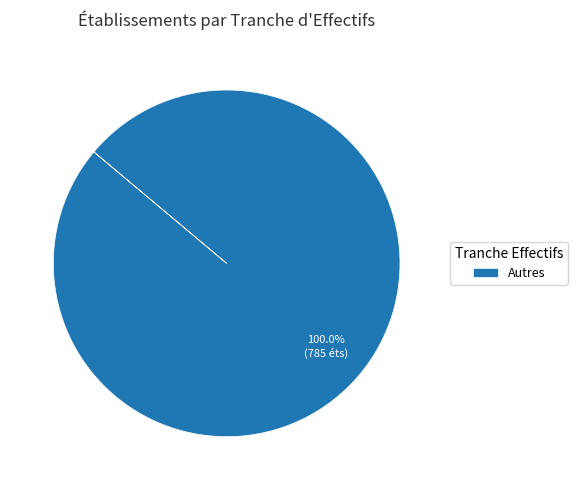

Is there any slice that represents more than half of the pie?

Yes